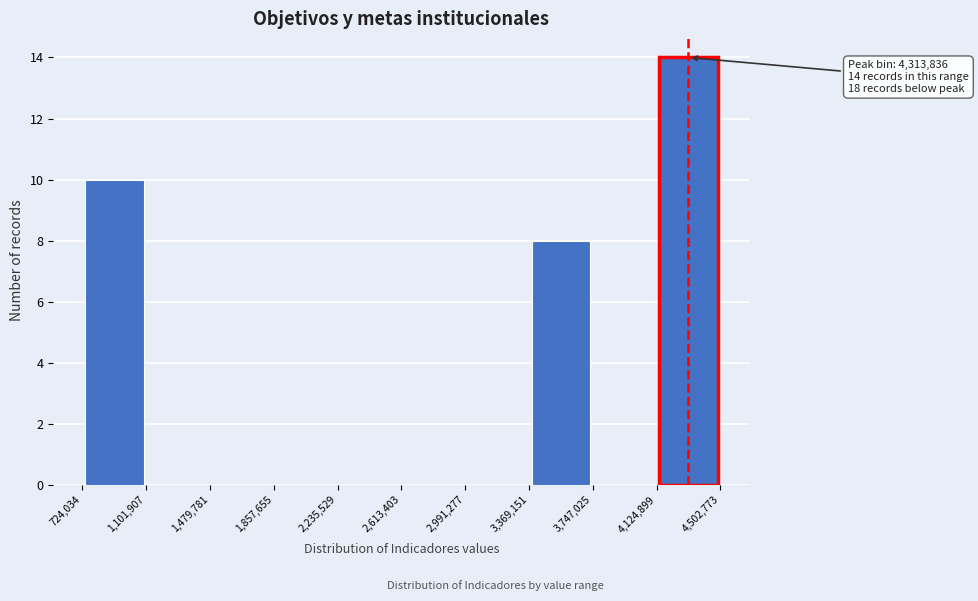

Which range on the x-axis has the tallest bar?

4,124,899 to 4,502,773